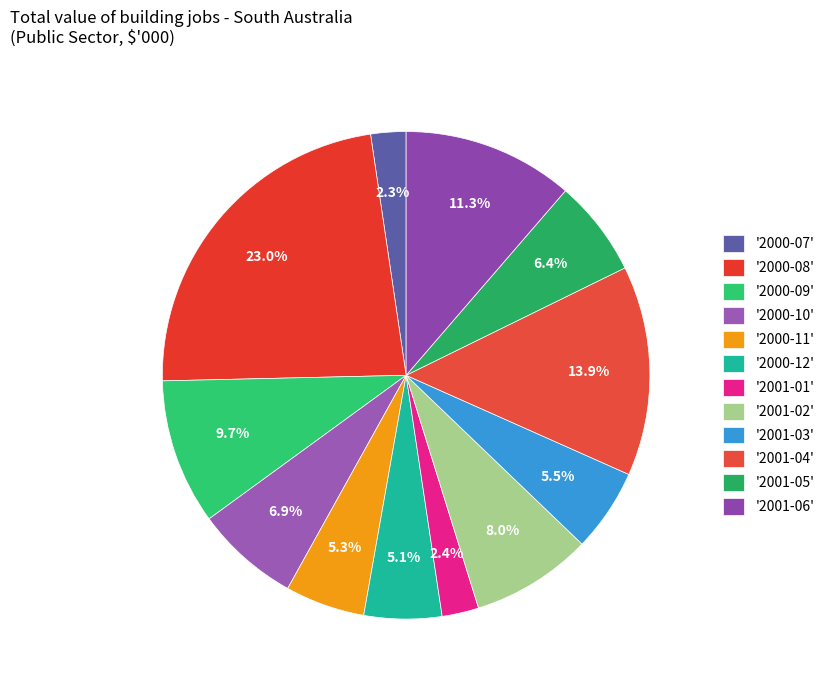

Which category has the smallest portion of the pie?

2000-07